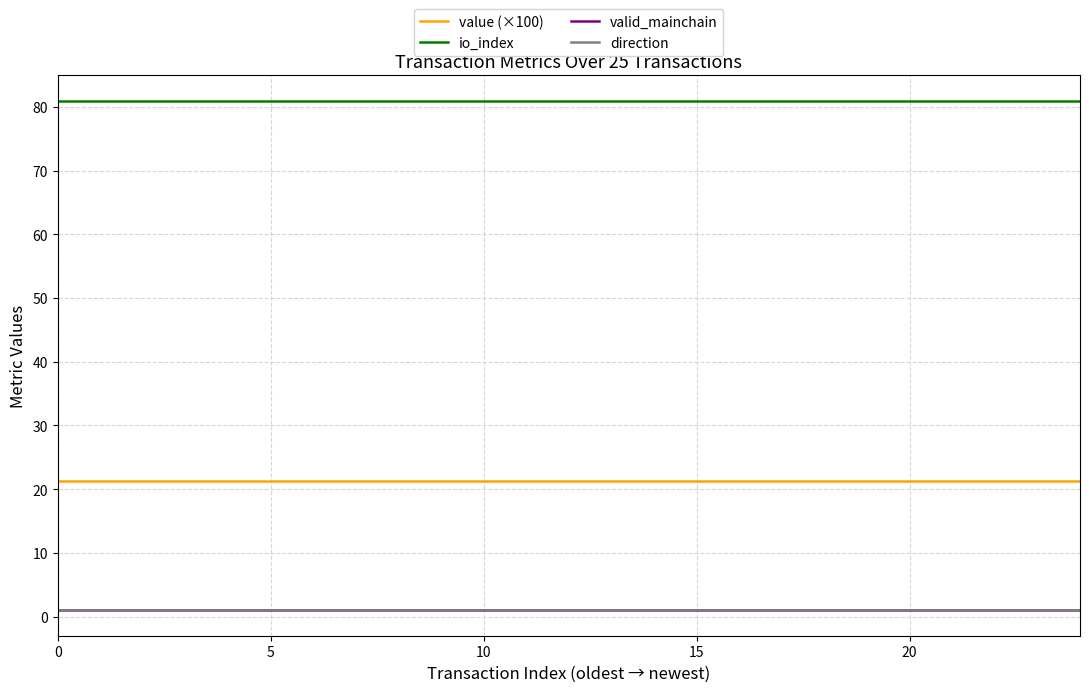

What is the label of the 9th point from the left?

8